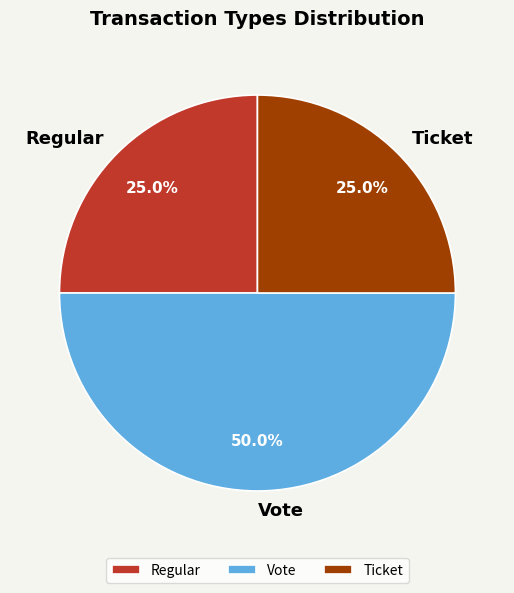

Is it true that Ticket is 17% of the pie?

False